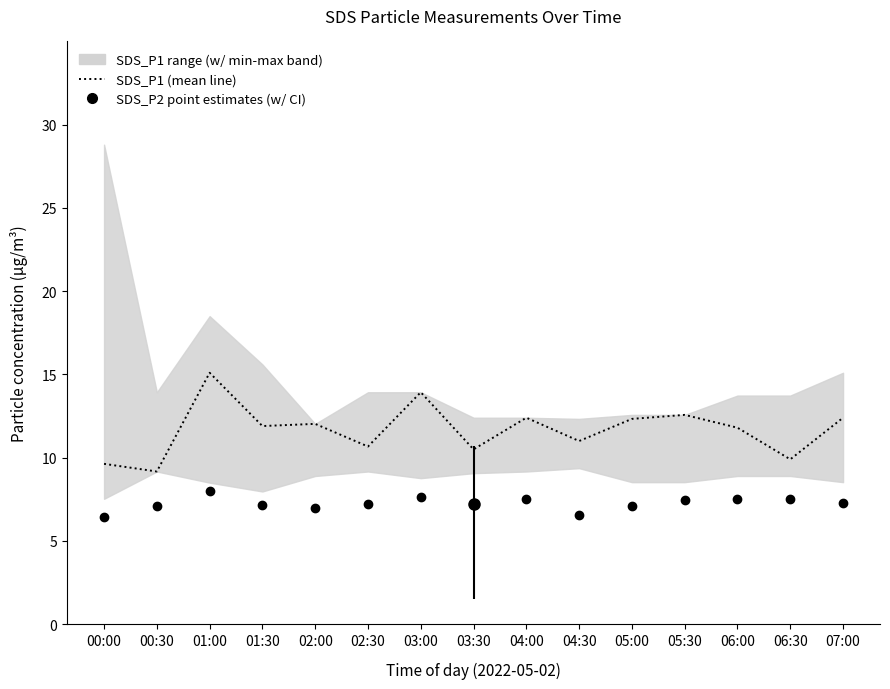

Does the chart have visible grid lines?

No